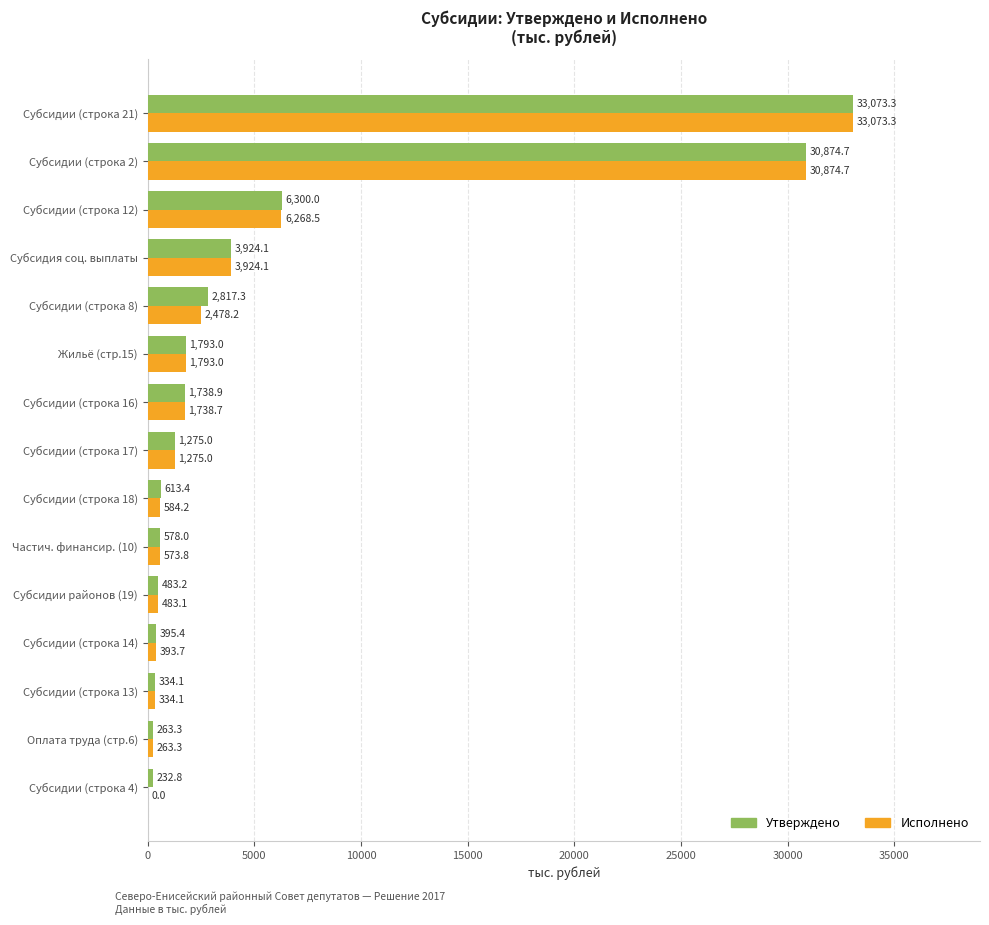

At which category is the sum across all series the highest?

Субсидии (строка 21)